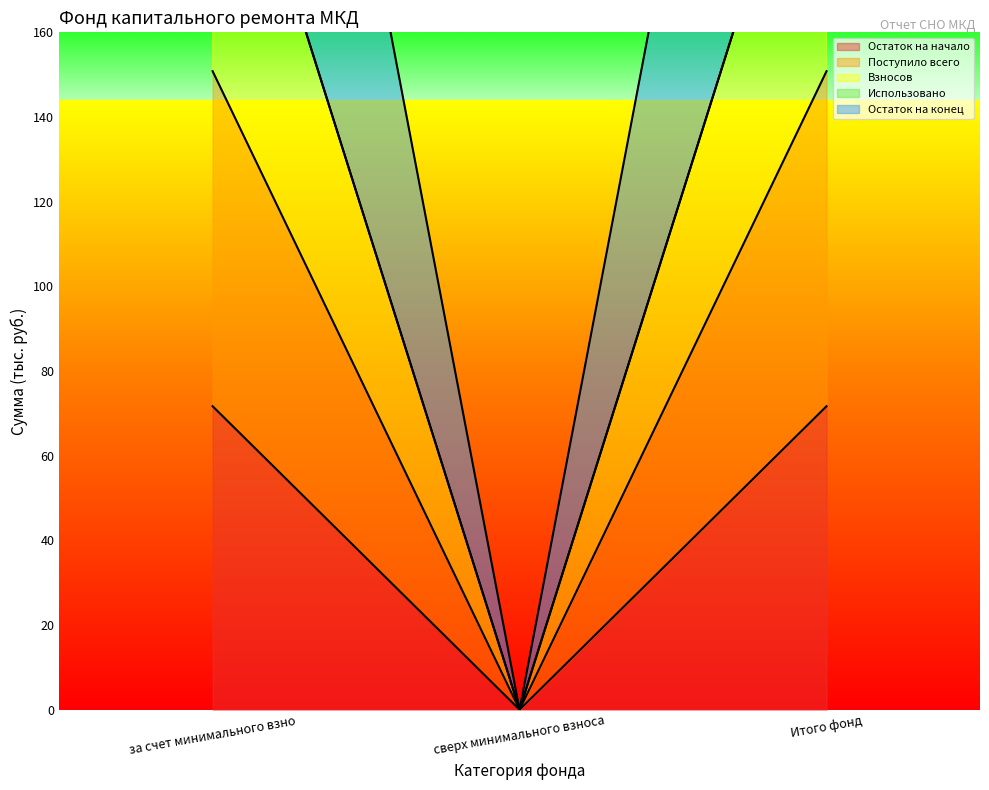

How many data points does each series have?

3